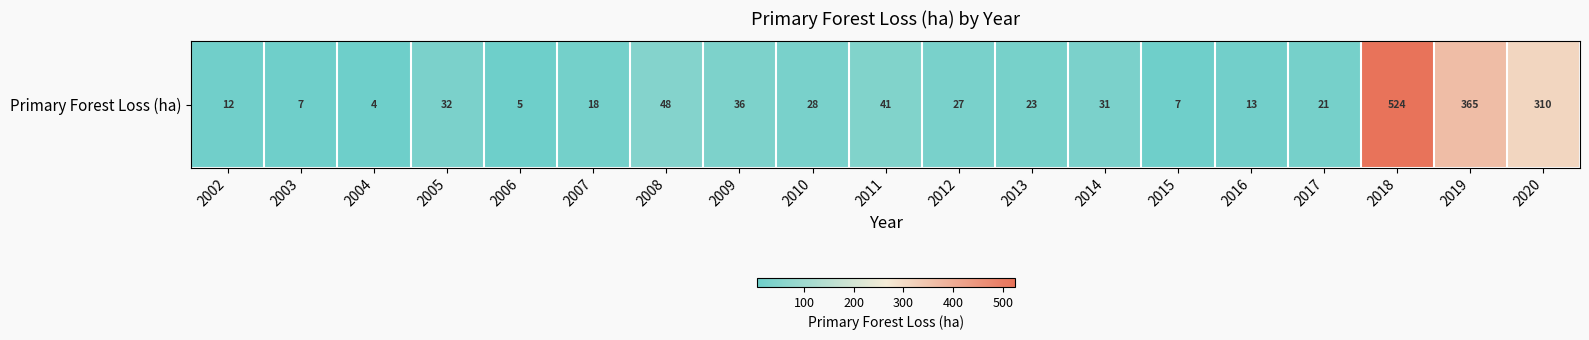

At which category does the chart reach its peak across all series?

2018